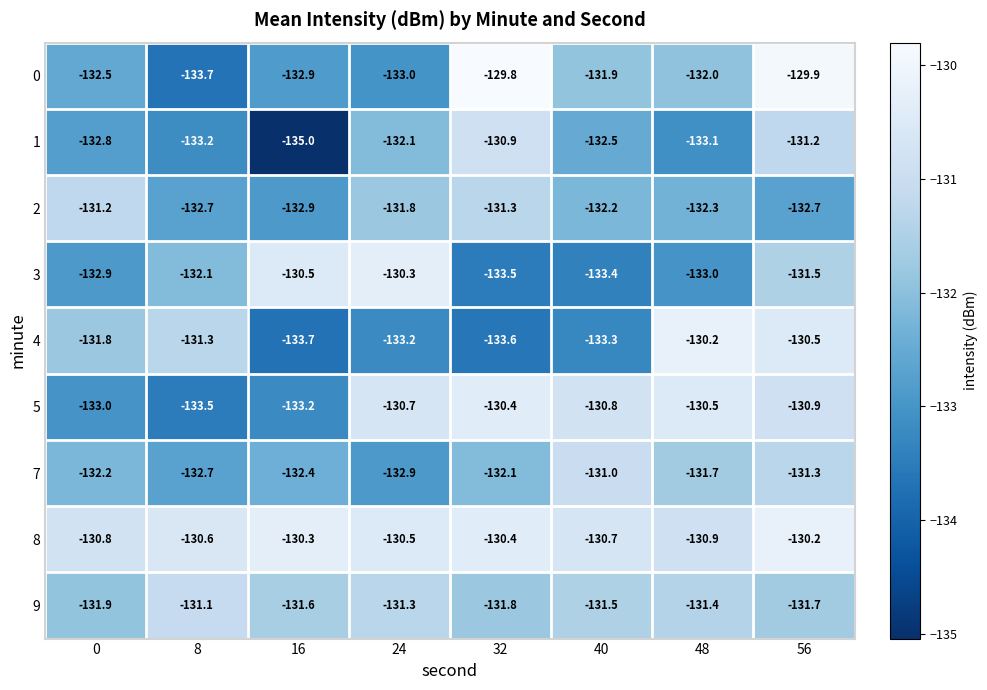

What is the difference between the maximum and minimum values in the 2 series?

1.7